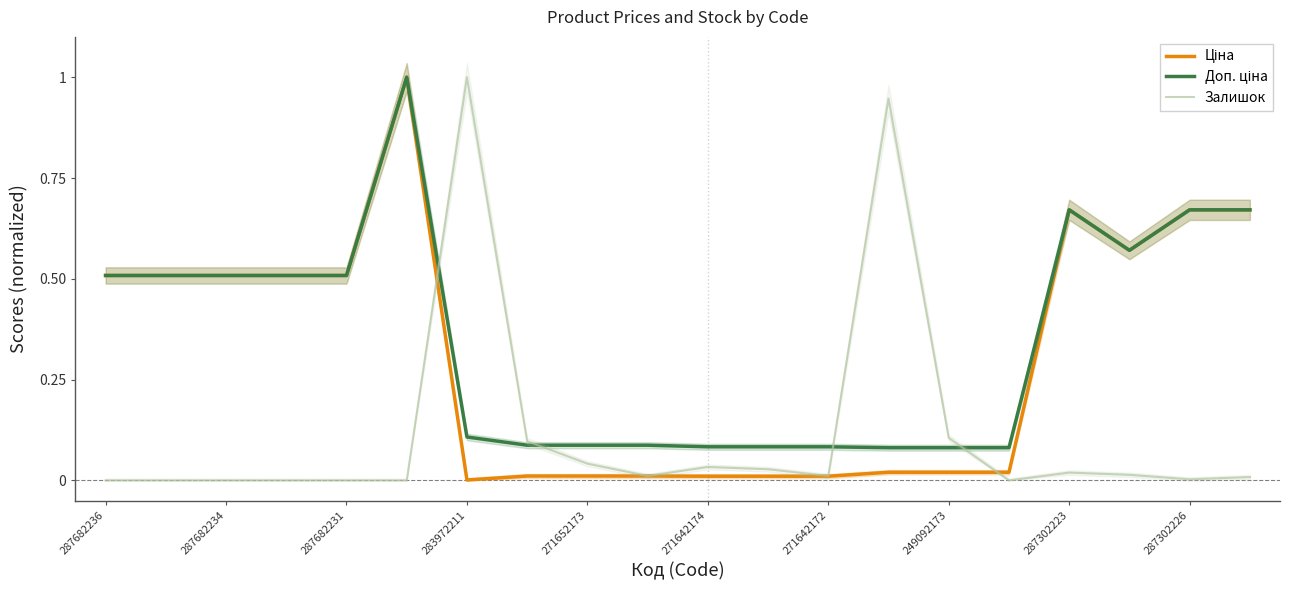

The value of Залишок at 271652173 is 0.1. True or false?

False